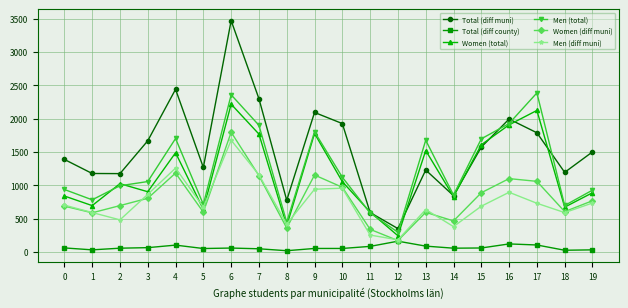

True or false: Men (total) has a value of 1223 at 14.

False